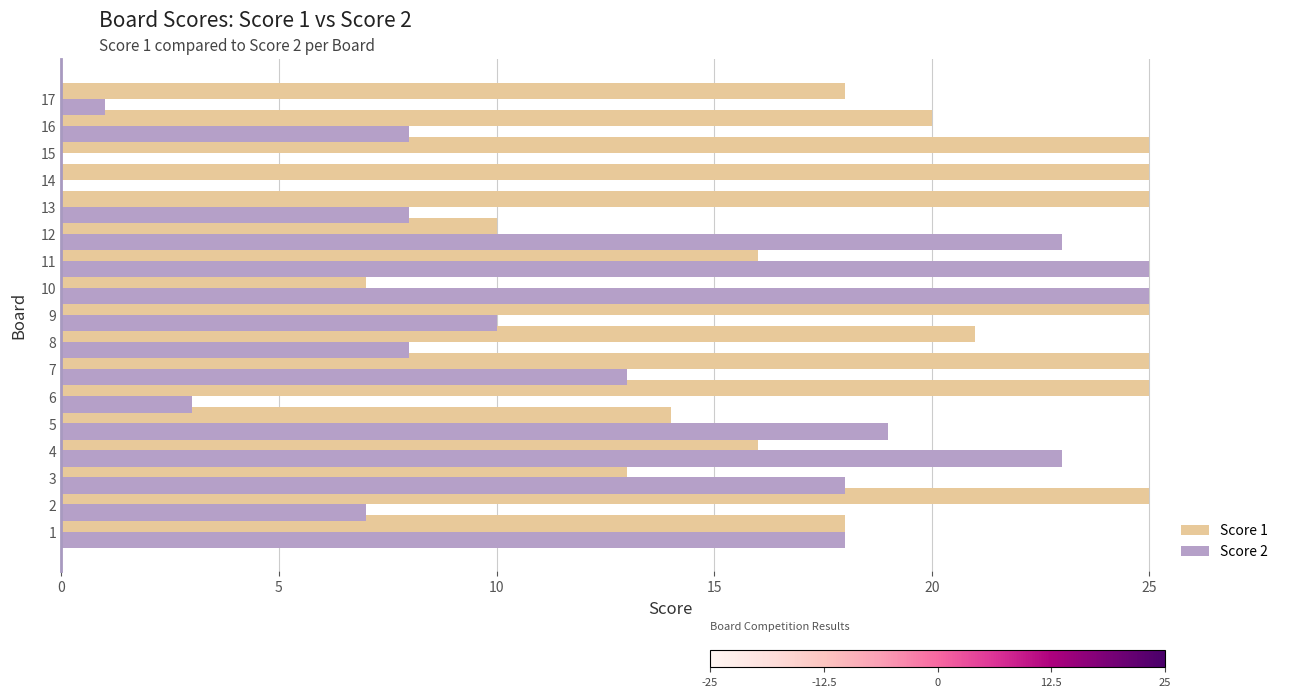

Which series has the largest range (max minus min)?

Score 2